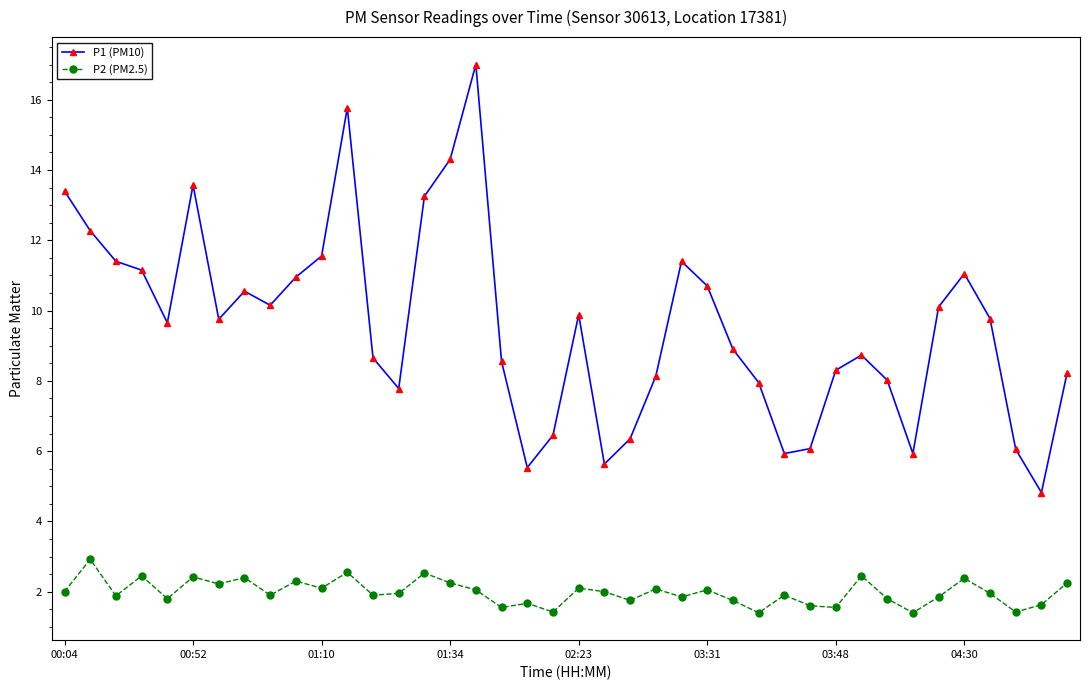

What is the smallest value displayed?

1.4